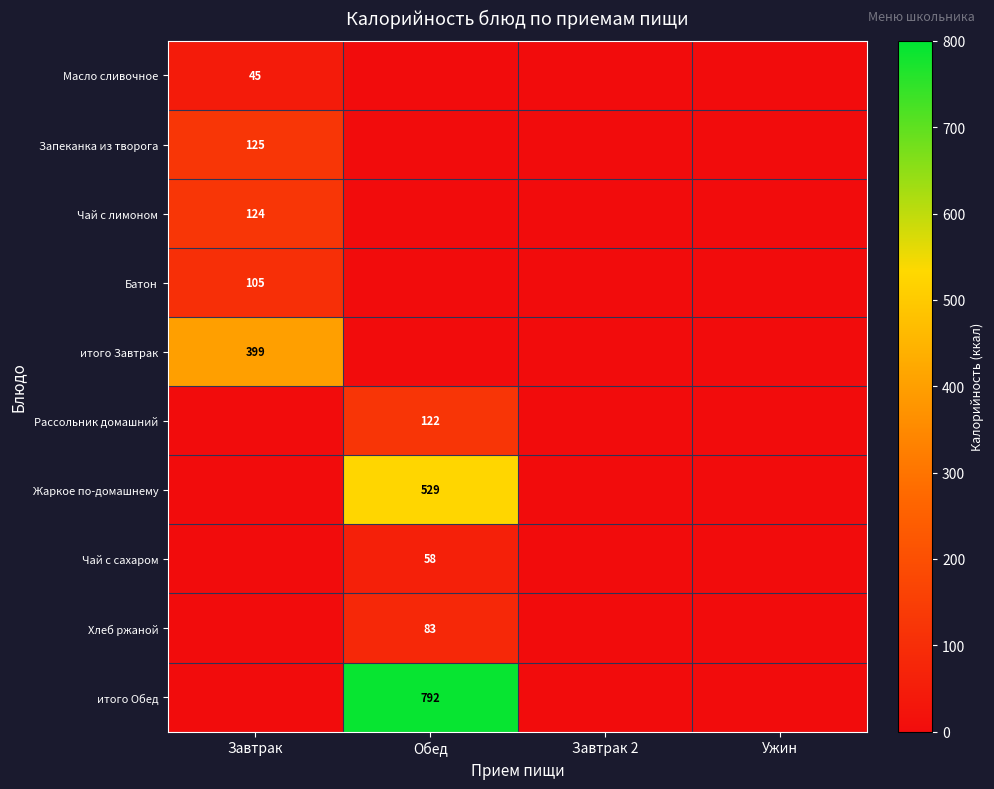

The Чай с сахаром series shows 58 at Обед. True or false?

True